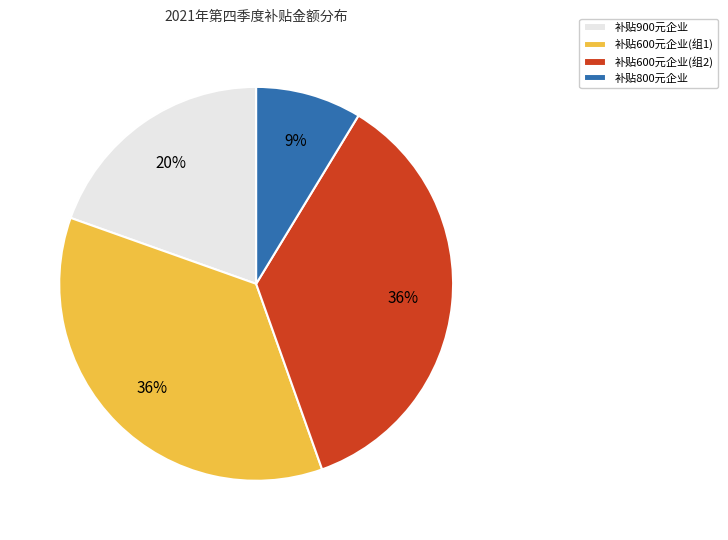

How many slices are in this pie chart?

4